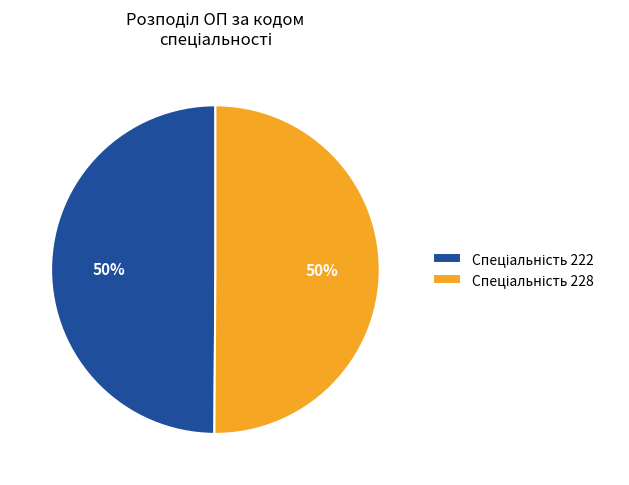

To the nearest percent, what is the average slice percentage?

50%